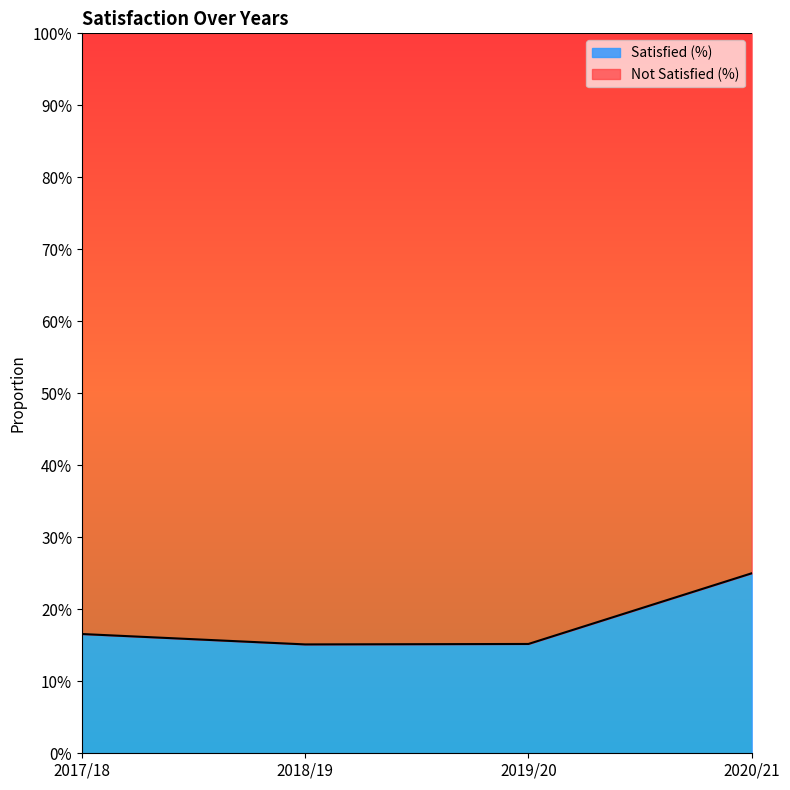

What position from the left is 2018/19?

2